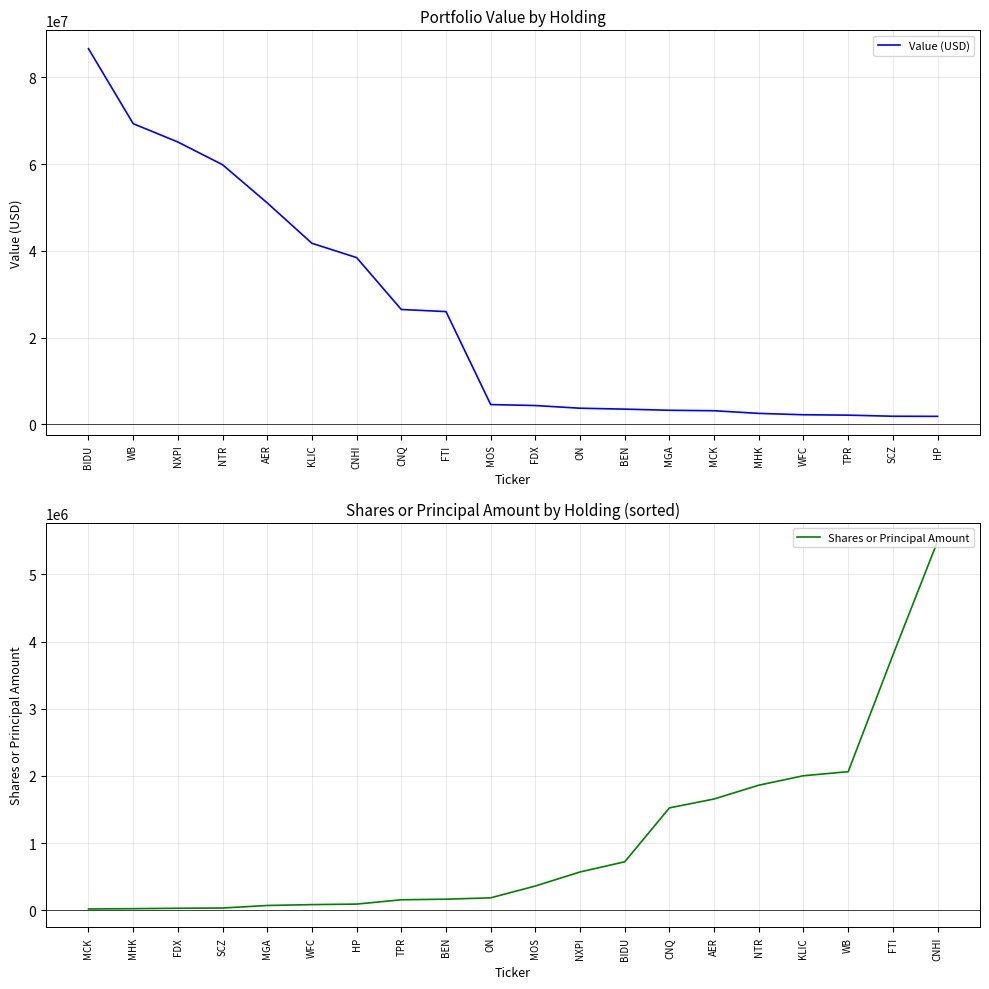

Between TPR and MGA, which is larger?

MGA